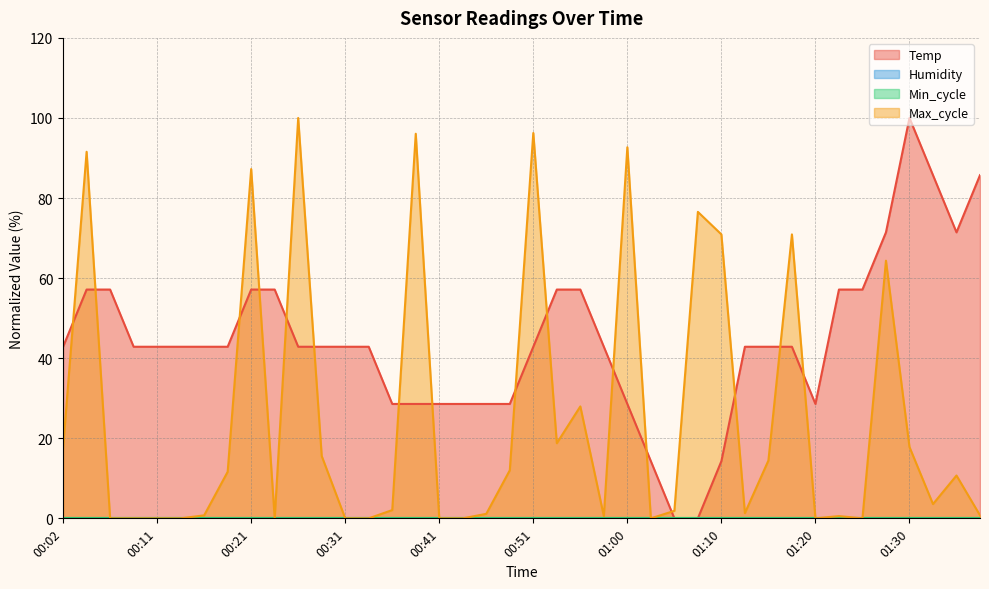

After their last crossing, which series has the higher values: Temp or Max_cycle?

Temp